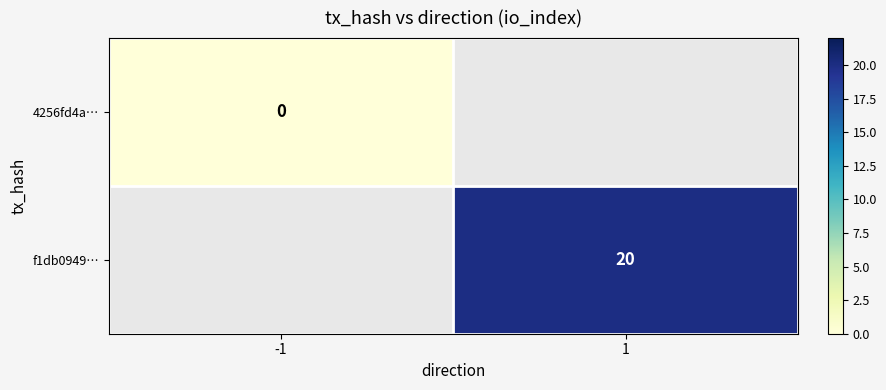

Is it true that f1db0949… equals 20 at 1?

True